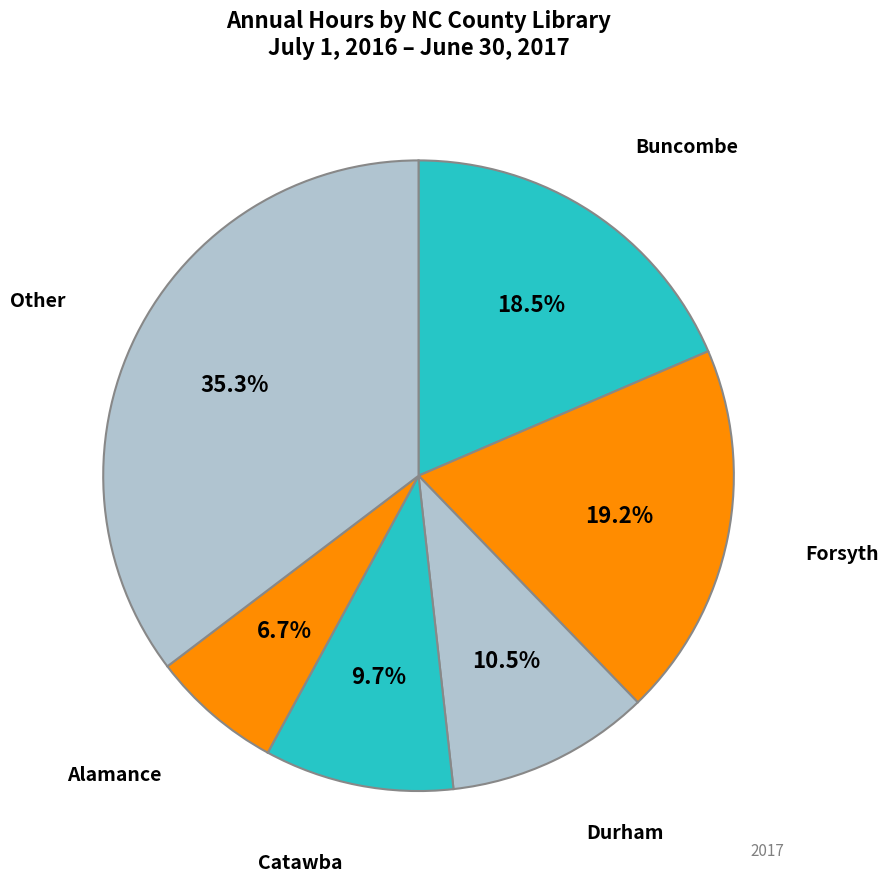

How many slices are in this pie chart?

6